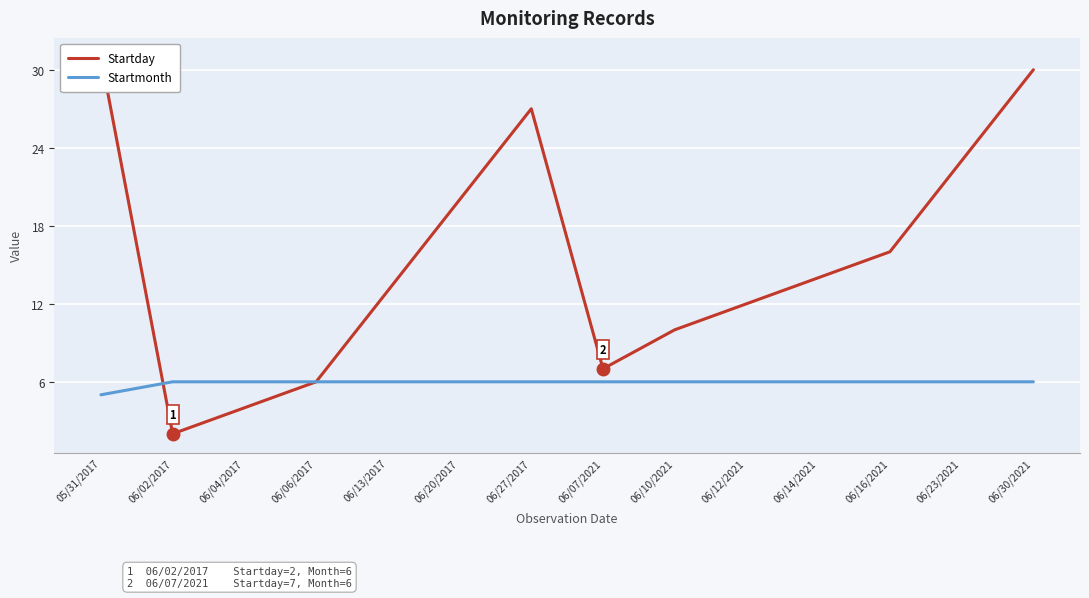

List the series in order of their peak value, lowest first.

Startmonth, Startday